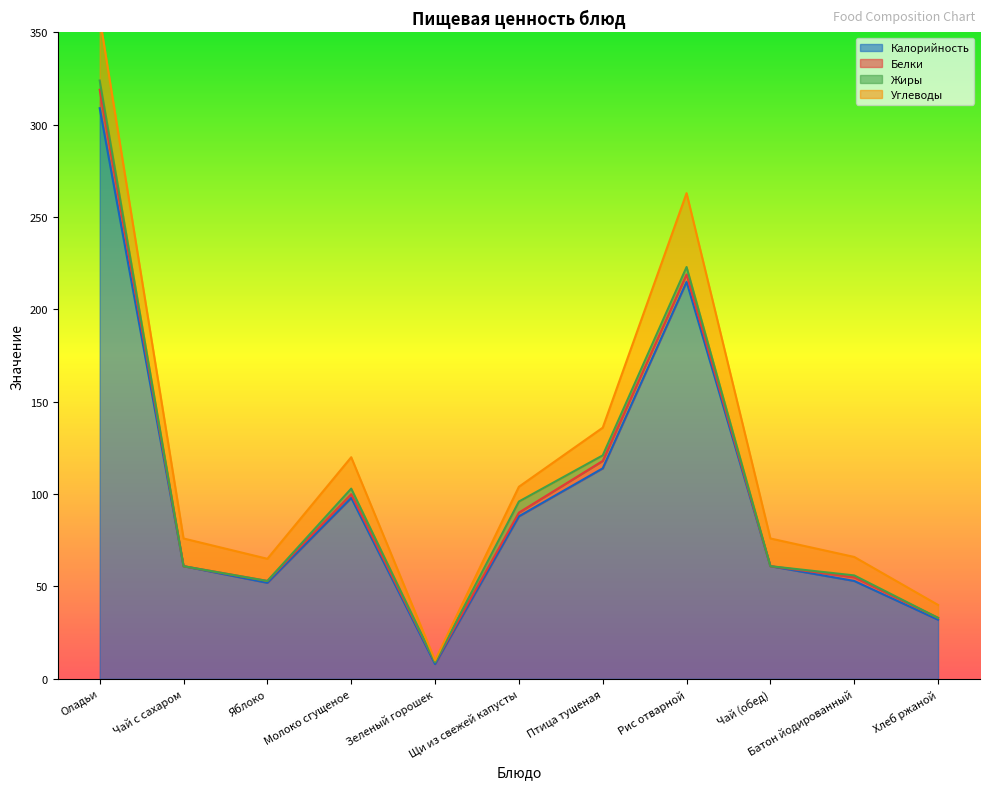

Does the chart display data point markers on the line(s)?

No